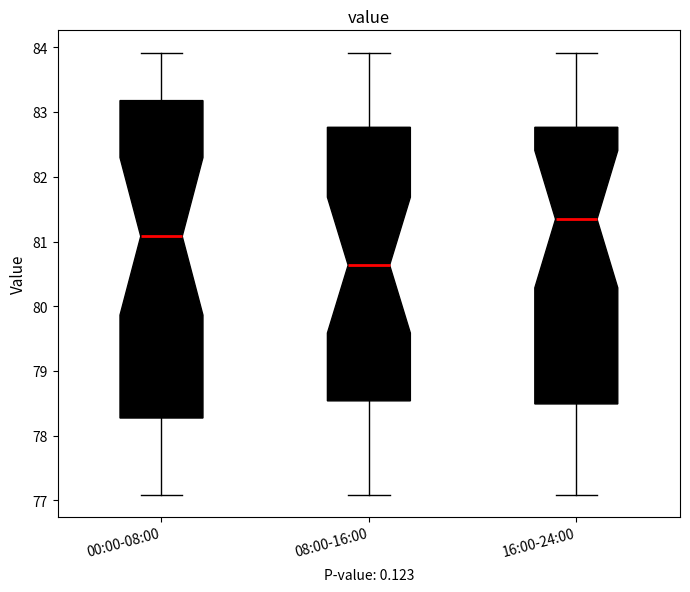

Which box's median line is the highest?

16:00-24:00